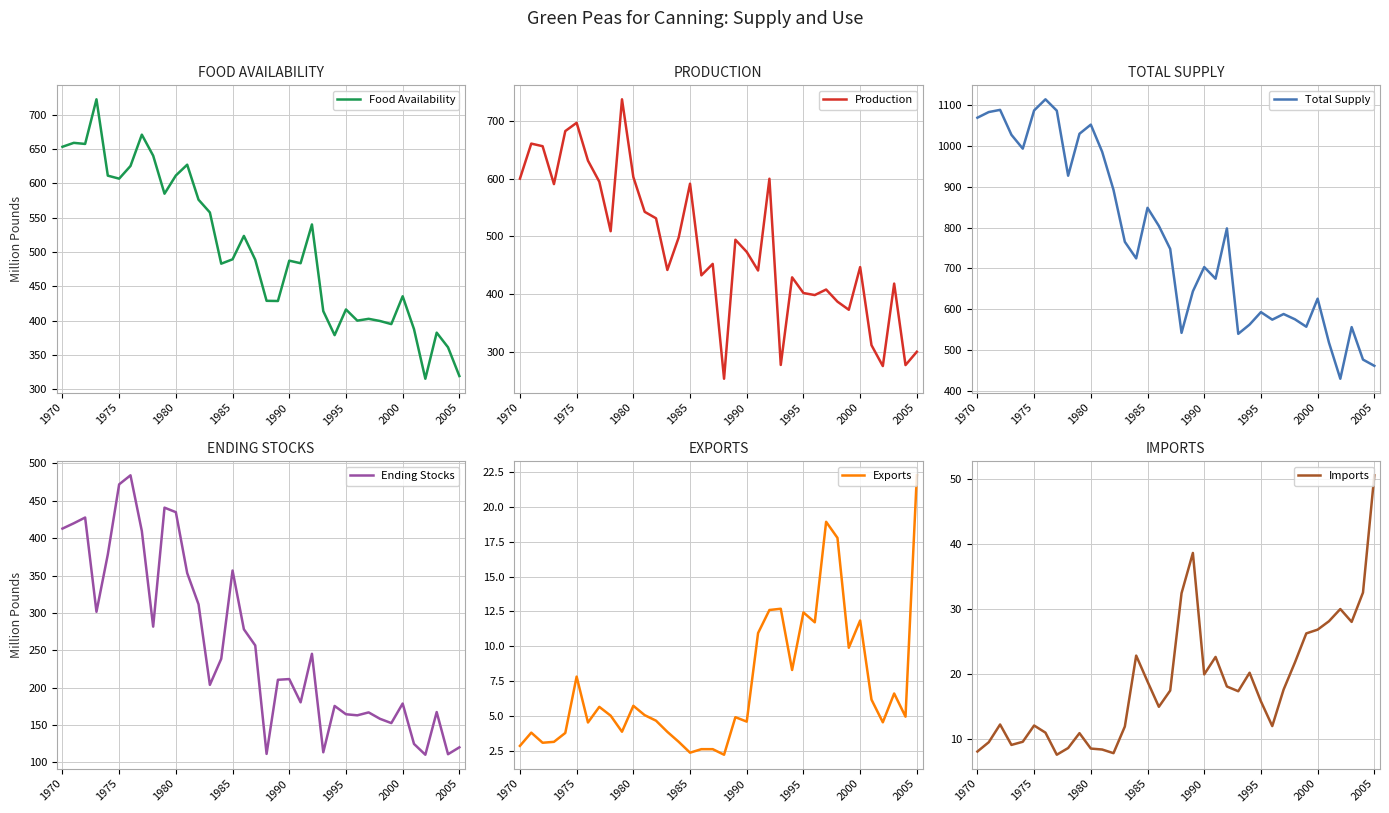

What position from the right is 11?

25